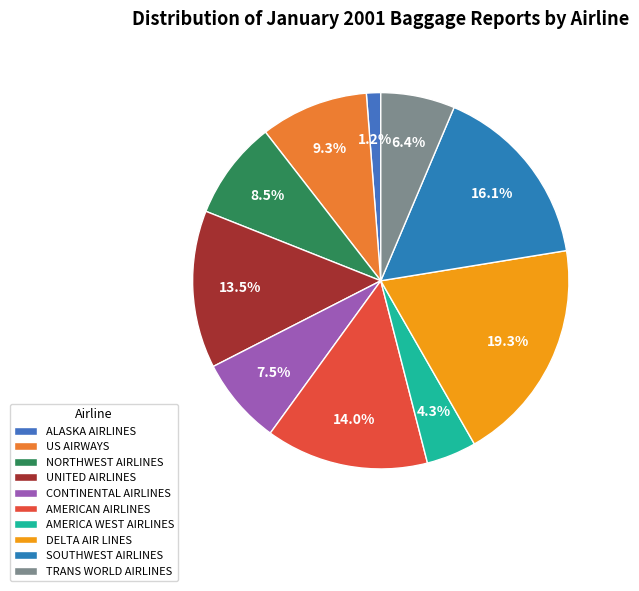

Do CONTINENTAL AIRLINES and SOUTHWEST AIRLINES together represent more than half of the pie?

No